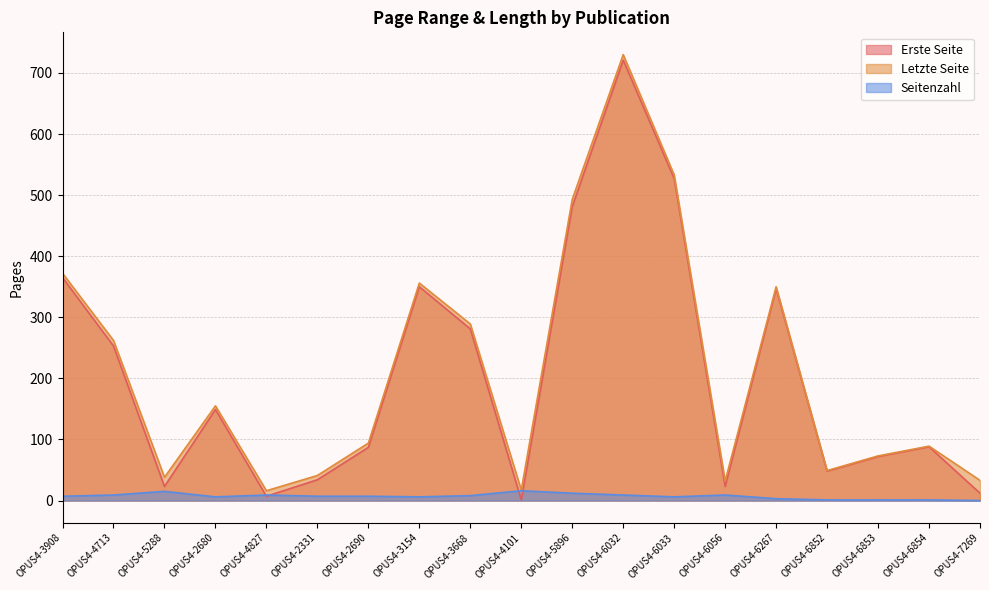

What is the difference between the maximum and minimum values in the Letzte Seite series?

714